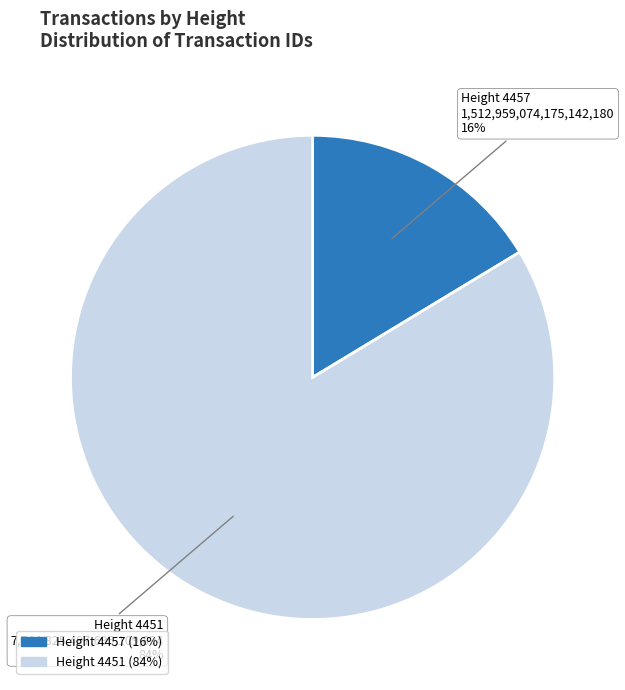

To the nearest percent, what is the average slice percentage?

50%